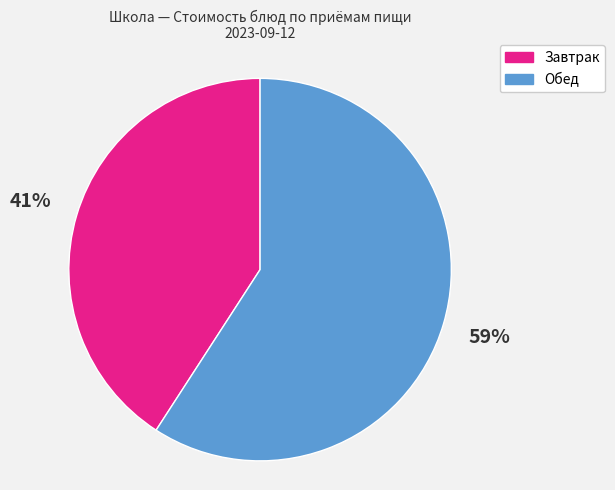

Does any single category account for the majority?

Yes